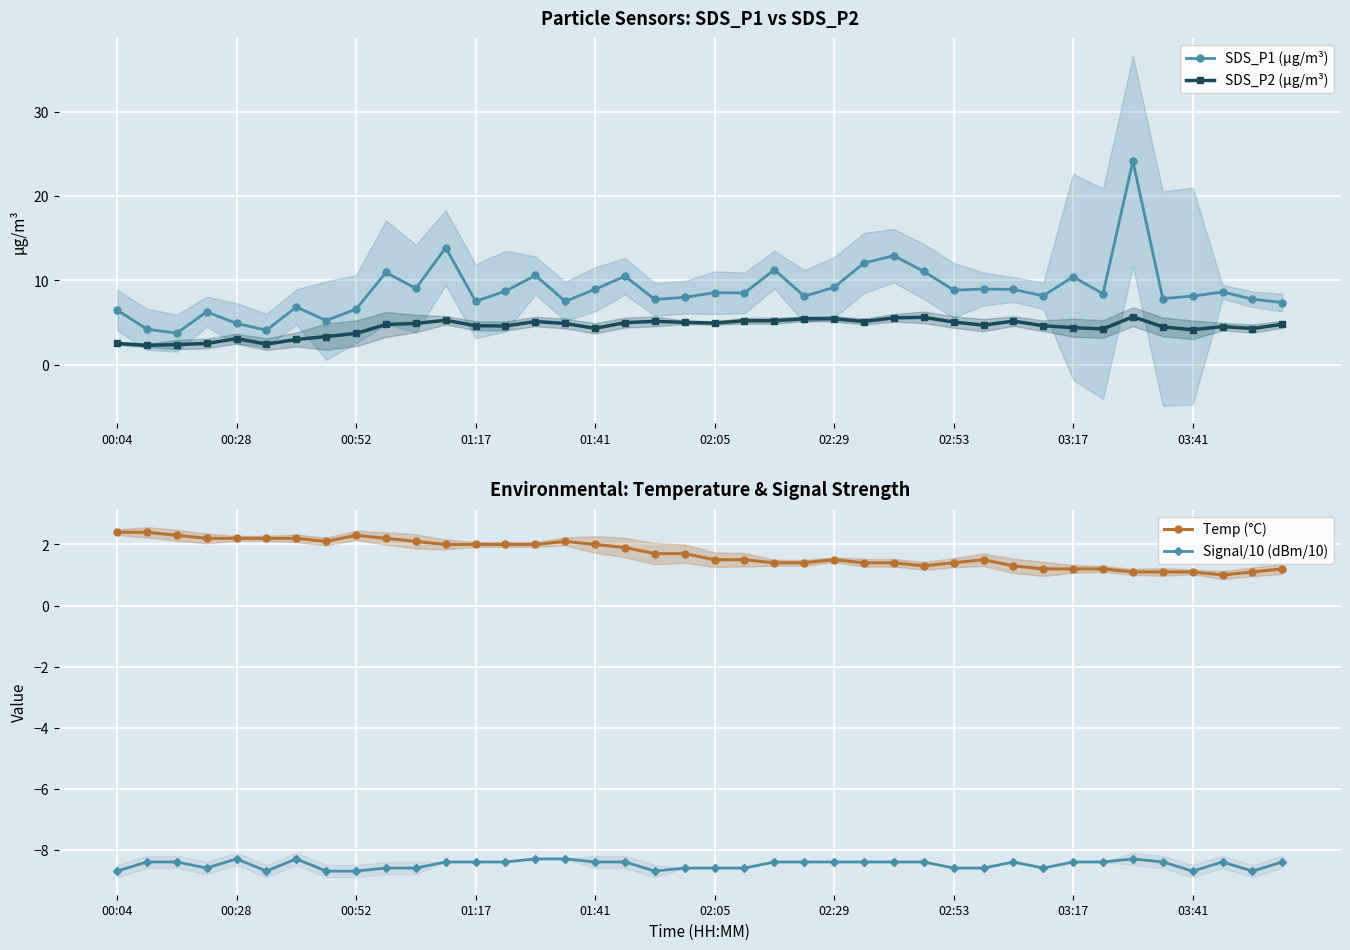

True or false: SDS_P2 (µg/m³) has more than 0 interior local peaks.

True